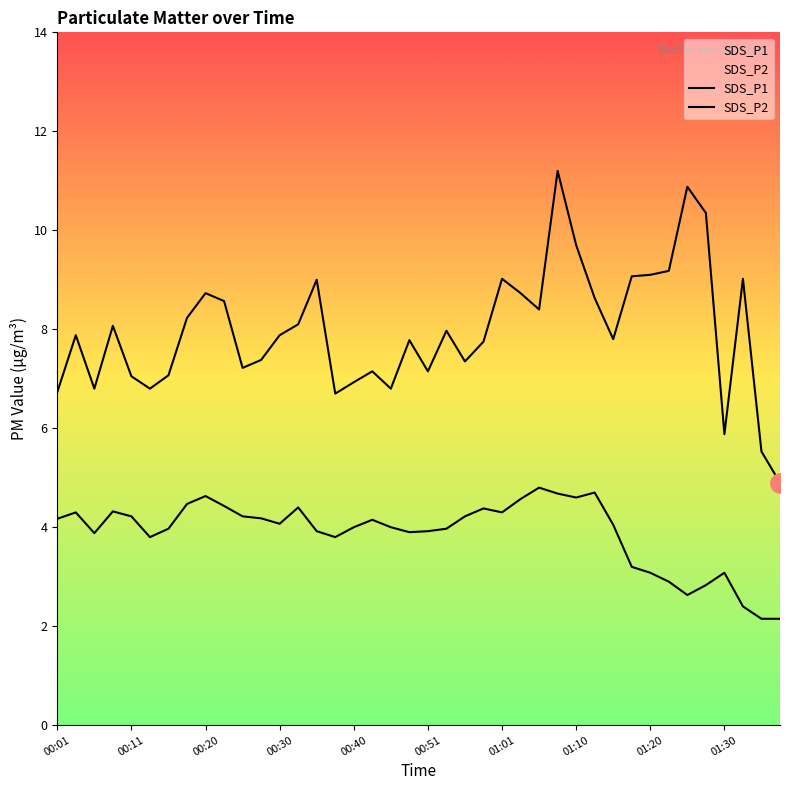

True or false: SDS_P2 and SDS_P1 cross at least once.

False